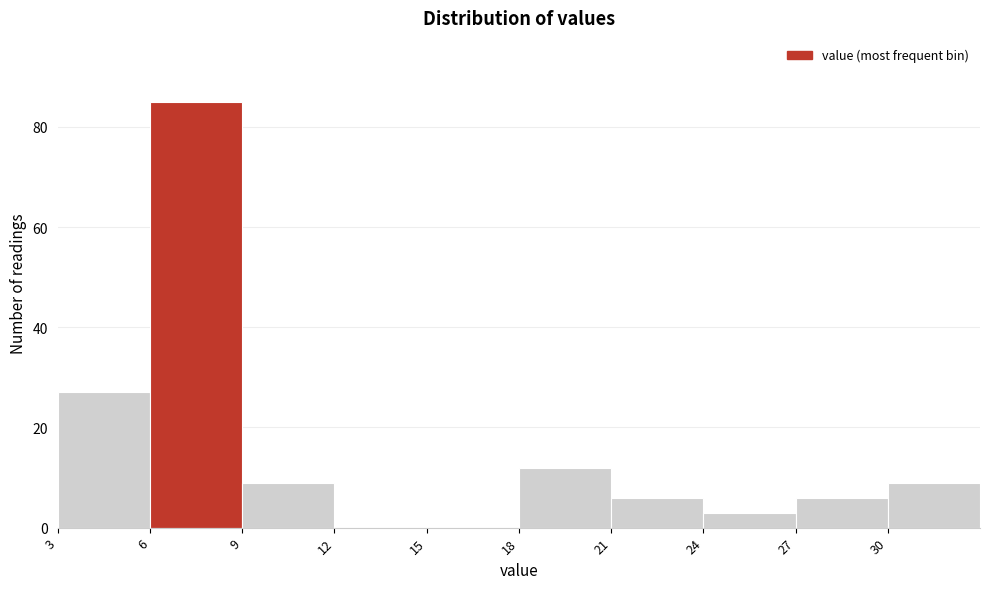

Reading left to right, transcribe this chart: for each bar, give the range it covers on the x-axis and its height. The values are not printed on the chart, so give them approximately, as read against the axis.

3 to 6: 28
6 to 9: 86
9 to 12: 10
12 to 15: 0
15 to 18: 0
18 to 21: 12
21 to 24: 6
24 to 27: 4
27 to 30: 6
30 to 33: 10